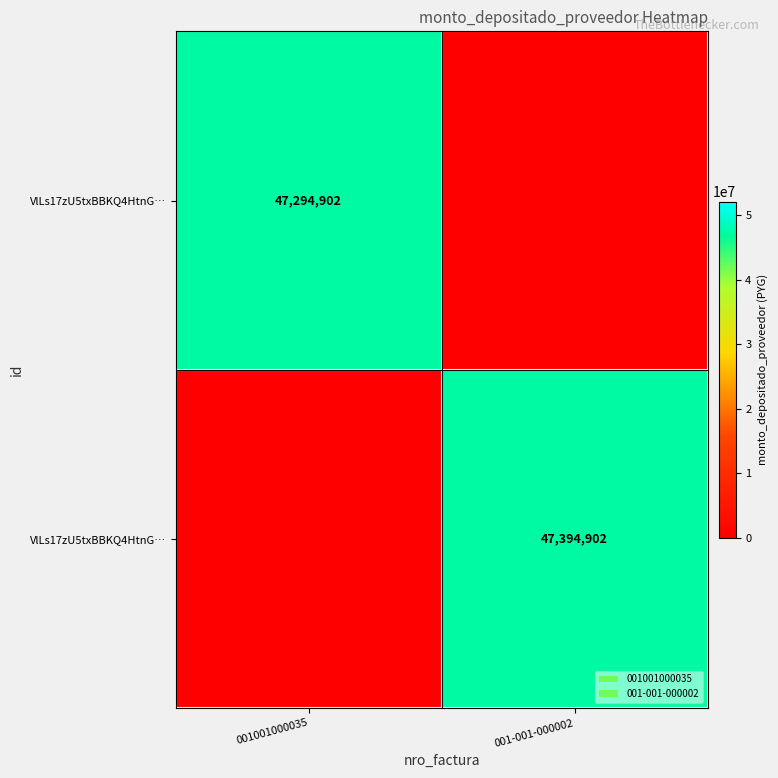

What is the spread (max minus min) of values at 001-001-000002?

47394902